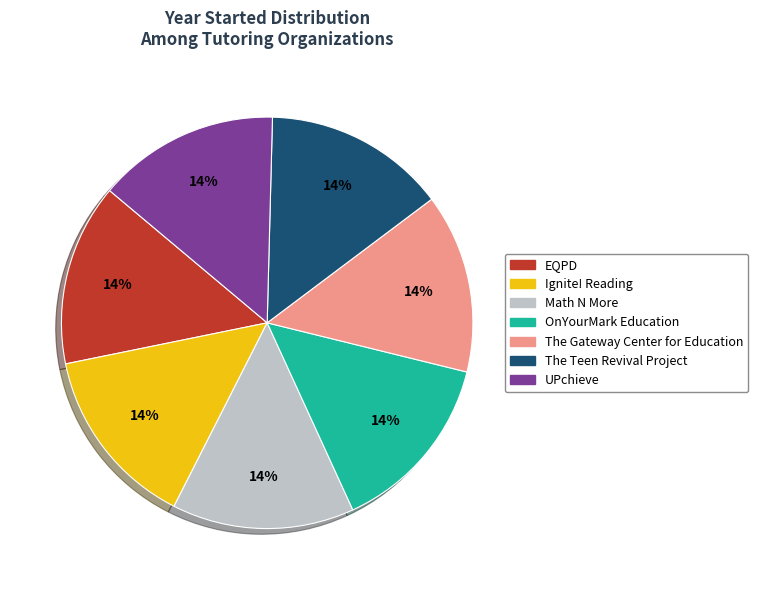

Combined, do The Gateway Center for Education and OnYourMark Education account for over 50%?

No